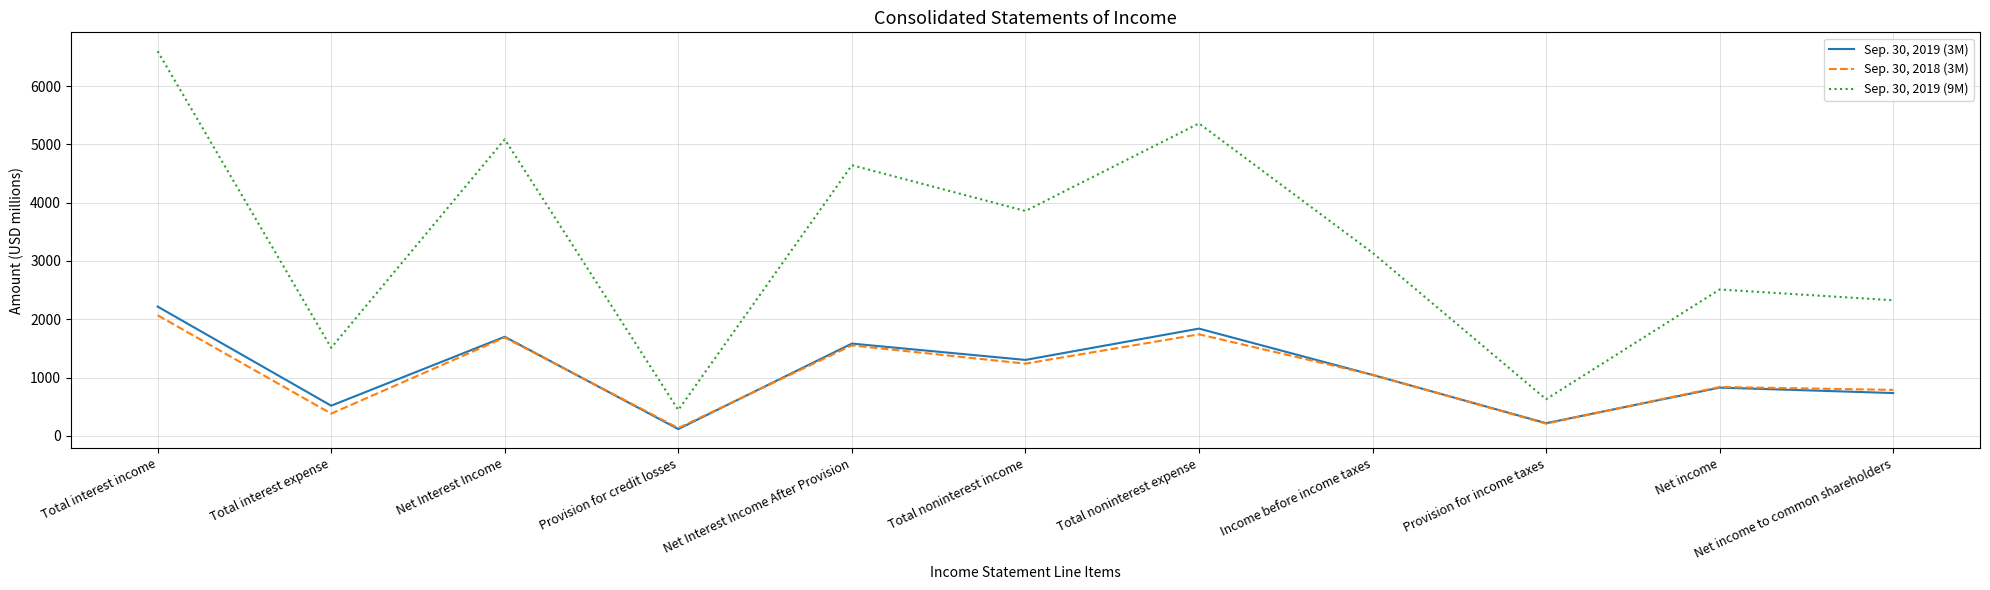

What position from the left is Total interest expense?

2